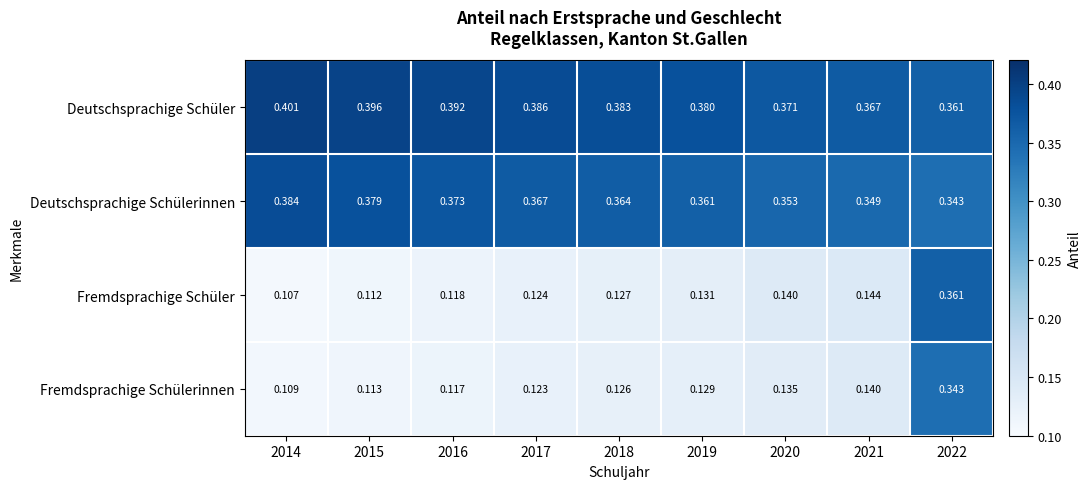

List the series in order of their peak value, highest first.

Deutschsprachige Schüler, Deutschsprachige Schülerinnen, Fremdsprachige Schüler, Fremdsprachige Schülerinnen